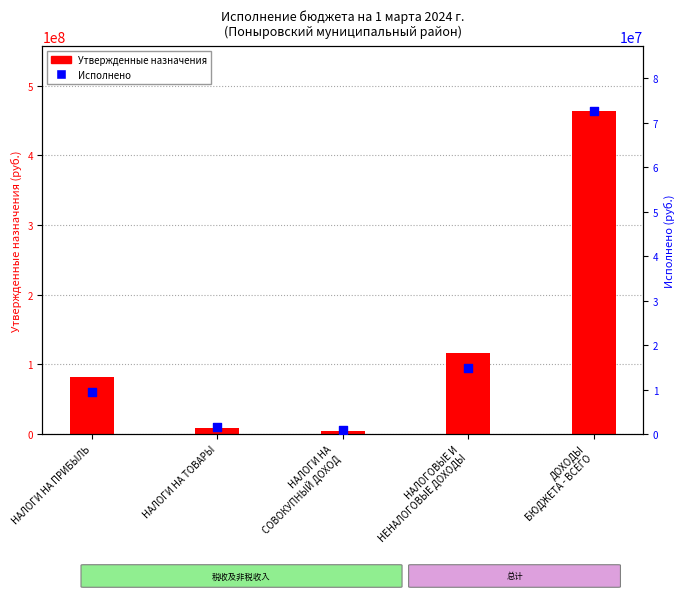

What is the total value across all series at НАЛОГОВЫЕ И
НЕНАЛОГОВЫЕ ДОХОДЫ?

130463455.4